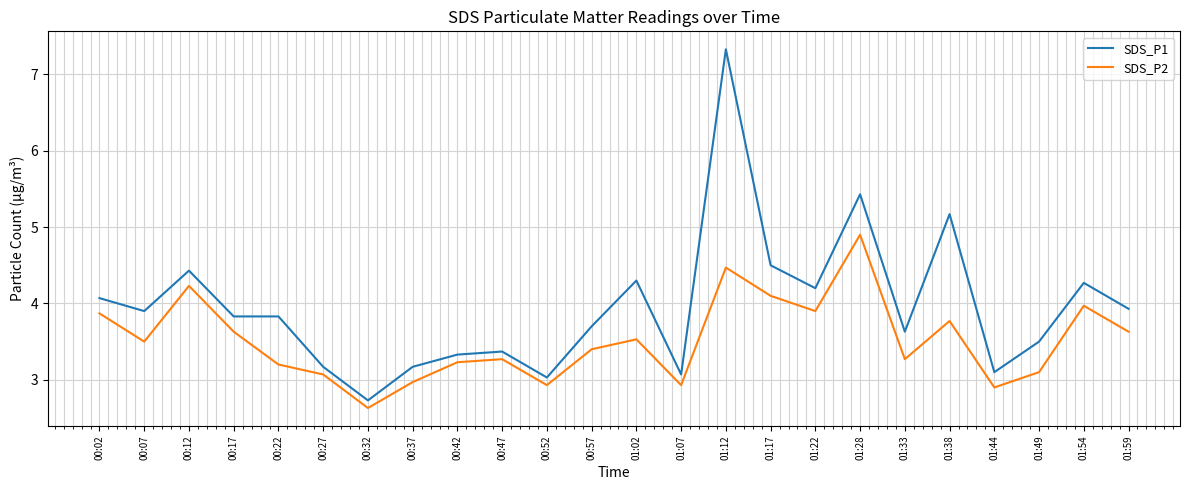

True or false: SDS_P1 has more than 2 interior local peaks.

True